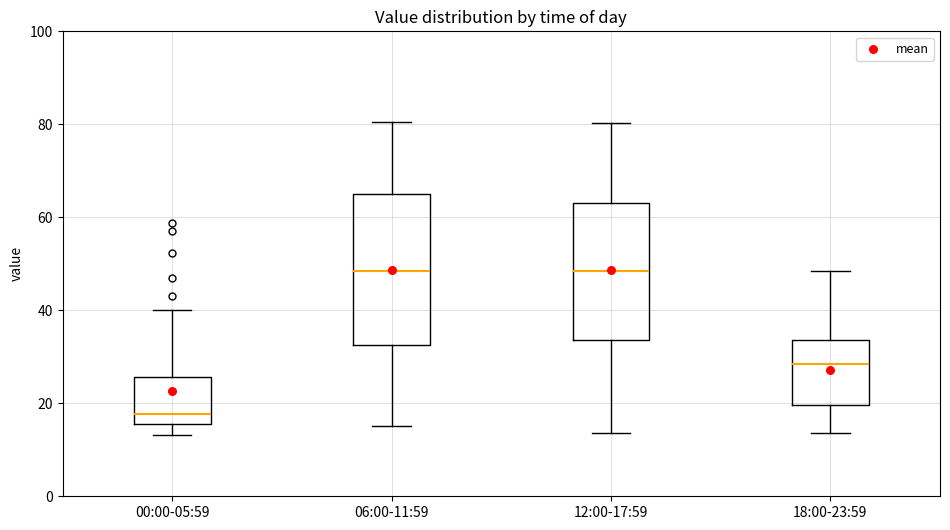

Reading left to right, transcribe this box plot: for each box, give where its median line is, the range the box spans, and where its two whiskers end, as read against the y-axis. The values are not printed on the chart, so give them approximately, as read against the axis.

00:00-05:59: median 18, box 16 to 26, whiskers 14 to 40
06:00-11:59: median 48, box 32 to 66, whiskers 16 to 80
12:00-17:59: median 48, box 34 to 64, whiskers 14 to 80
18:00-23:59: median 28, box 20 to 34, whiskers 14 to 48